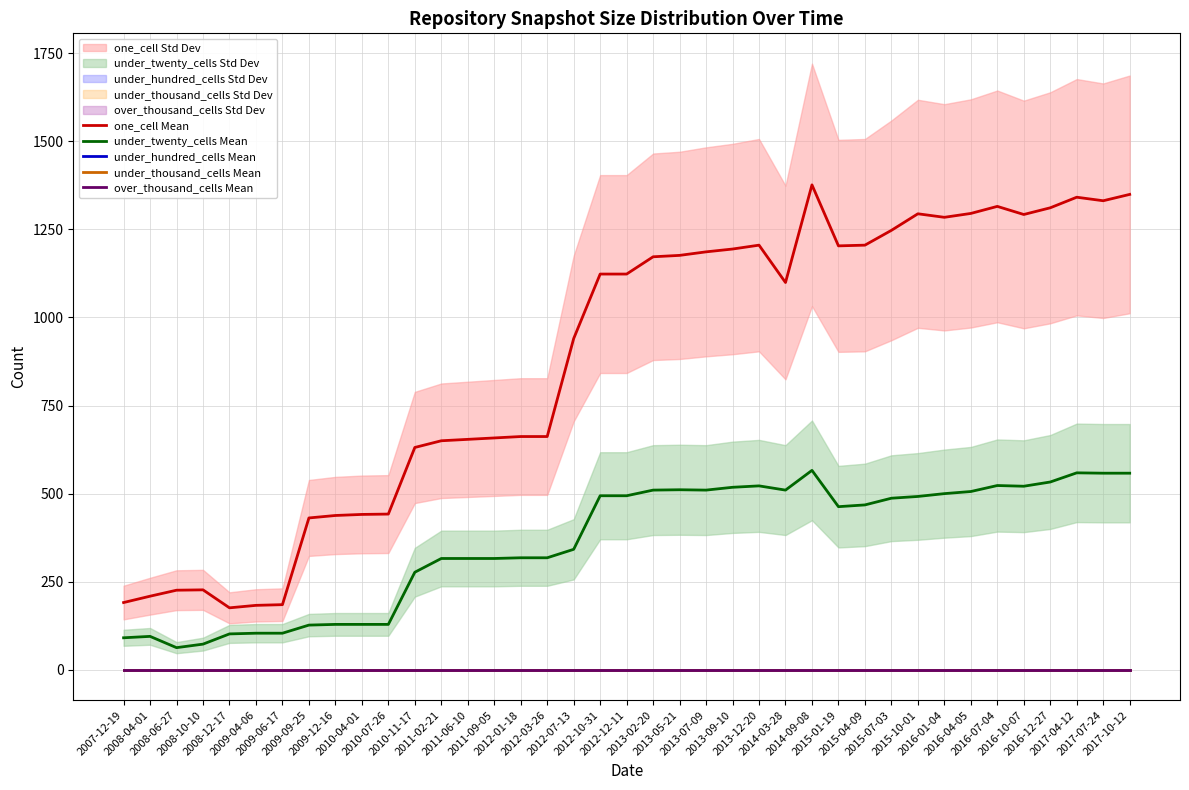

Reading left to right, what are all the values shown in this chart?

one_cell Mean: 191	209	226	227	176	183	185	431	438	441	442	631	650	654	658	662	662	940	1123	1123	1172	1176	1186	1194	1205	1099	1376	1203	1205	1247	1294	1284	1295	1315	1292	1311	1341	1331	1349
under_twenty_cells Mean: 91	95	63	73	102	104	104	127	129	129	129	277	316	316	316	318	318	342	494	494	510	511	510	518	522	510	566	463	468	487	492	500	506	523	521	533	559	558	558
under_hundred_cells Mean: 0	0	0	0	0	0	0	0	0	0	0	0	0	0	0	0	0	0	0	0	0	0	0	0	0	0	0	0	0	0	0	0	0	0	0	0	0	0	0
under_thousand_cells Mean: 0	0	0	0	0	0	0	0	0	0	0	0	0	0	0	0	0	0	0	0	0	0	0	0	0	0	0	0	0	0	0	0	0	0	0	0	0	0	0
over_thousand_cells Mean: 0	0	0	0	0	0	0	0	0	0	0	0	0	0	0	0	0	0	0	0	0	0	0	0	0	0	0	0	0	0	0	0	0	0	0	0	0	0	0